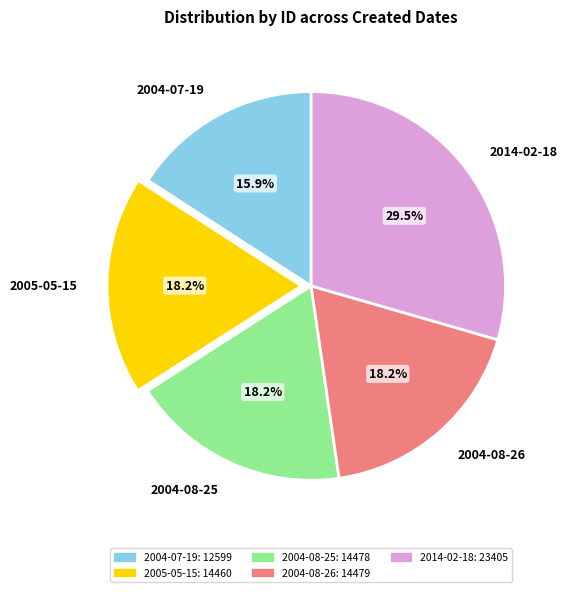

Count the number of slices in the pie.

5